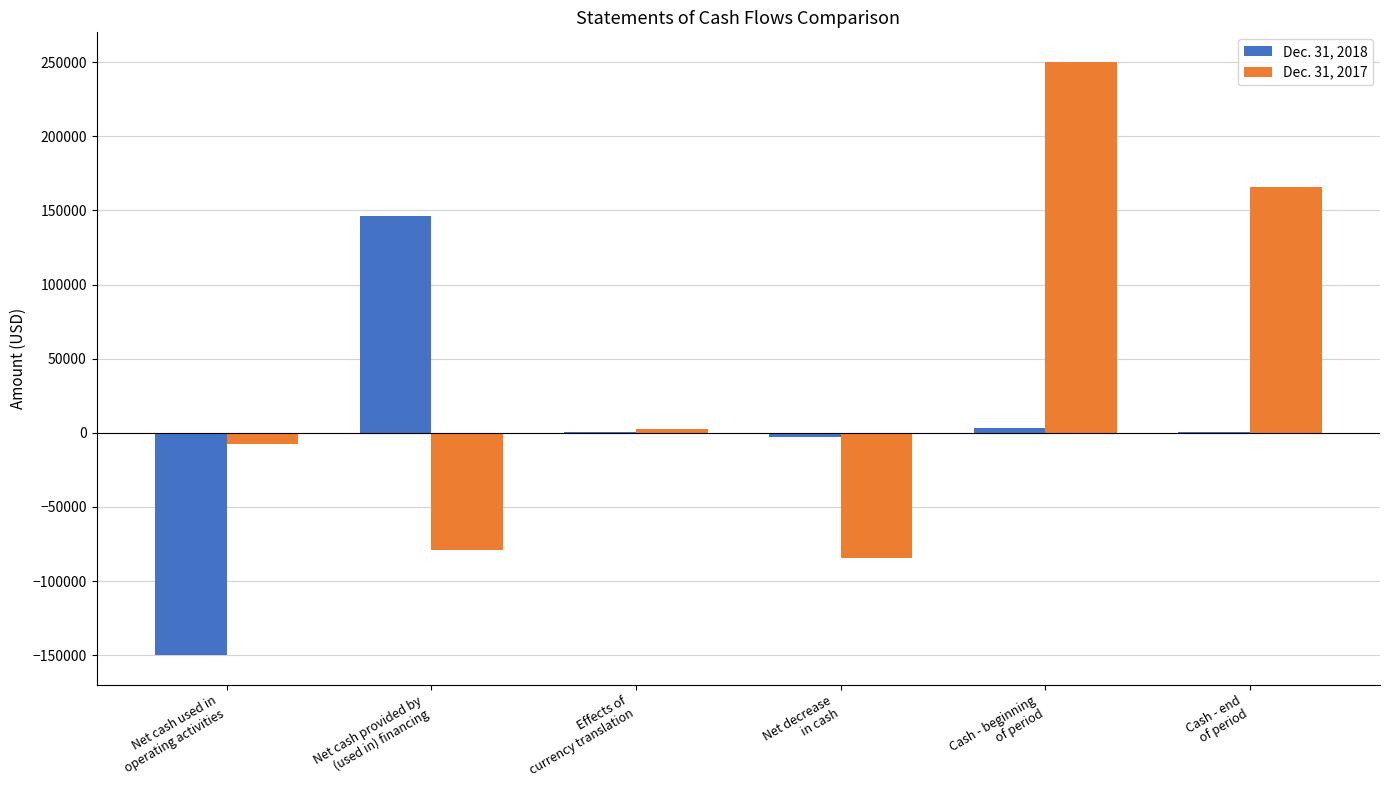

Which series has the largest total across all categories?

Dec. 31, 2017